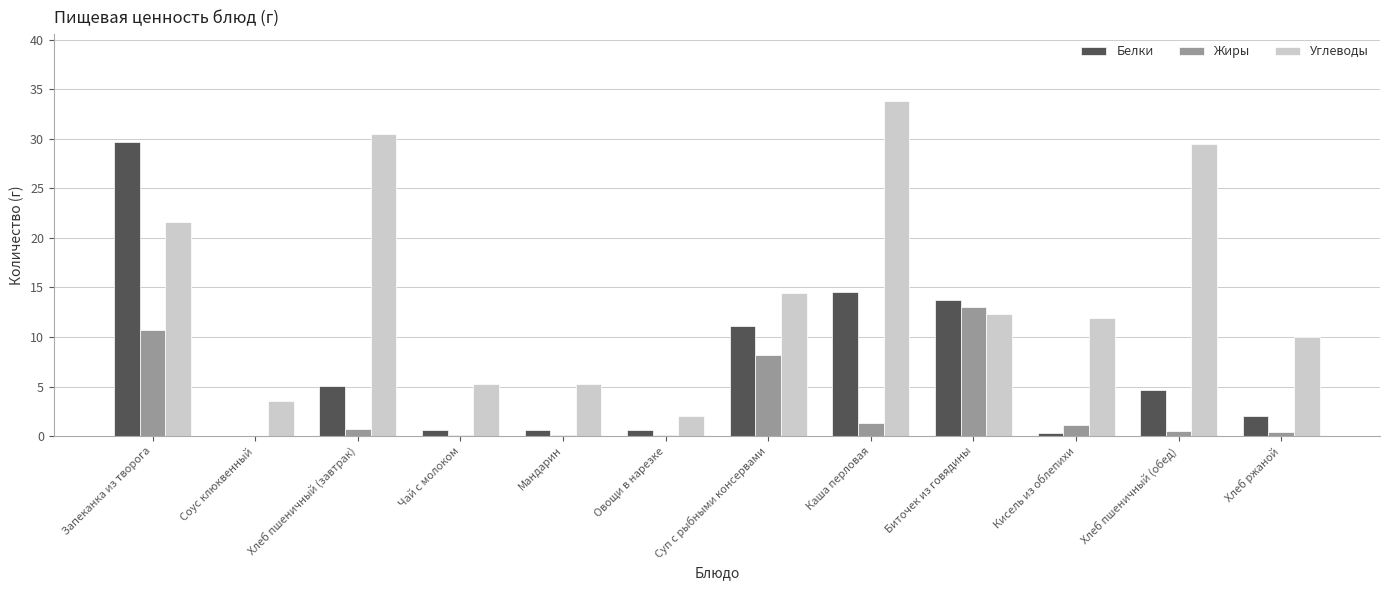

Does the chart contain stacked bars?

No